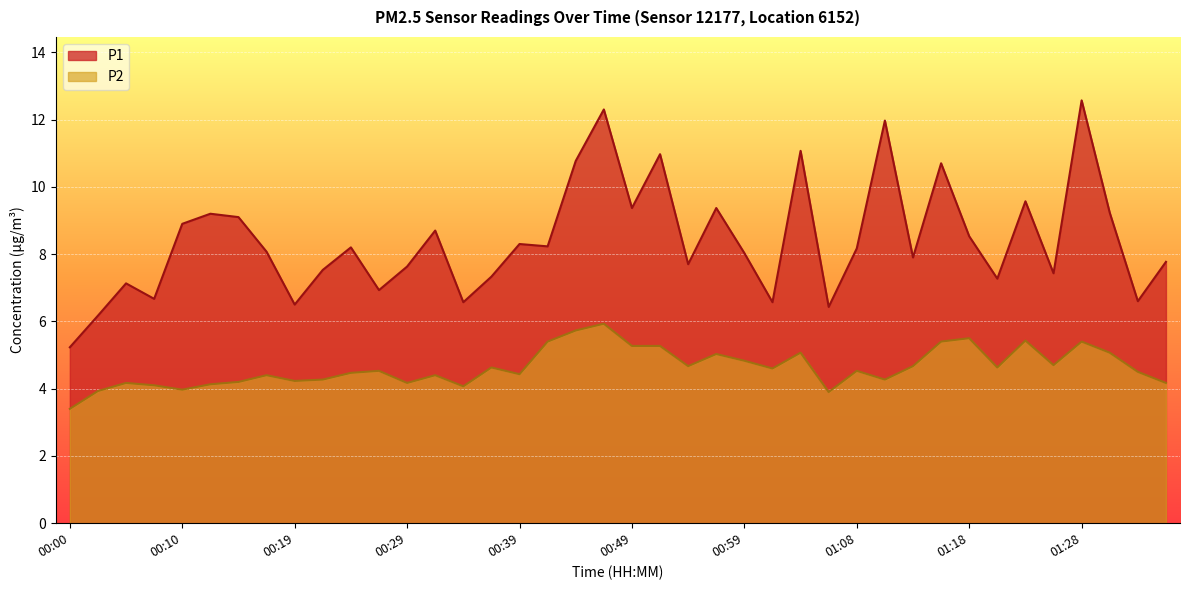

List the series in order of their overall mean, lowest first.

P2, P1